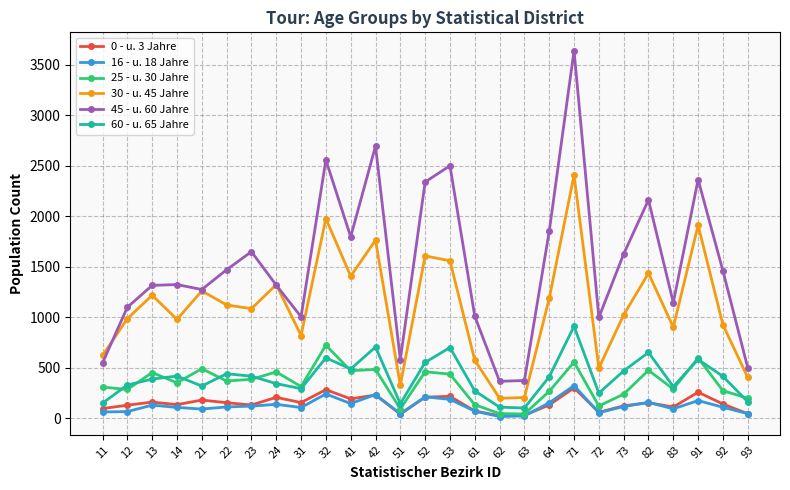

Does the chart display data point markers on the line(s)?

Yes